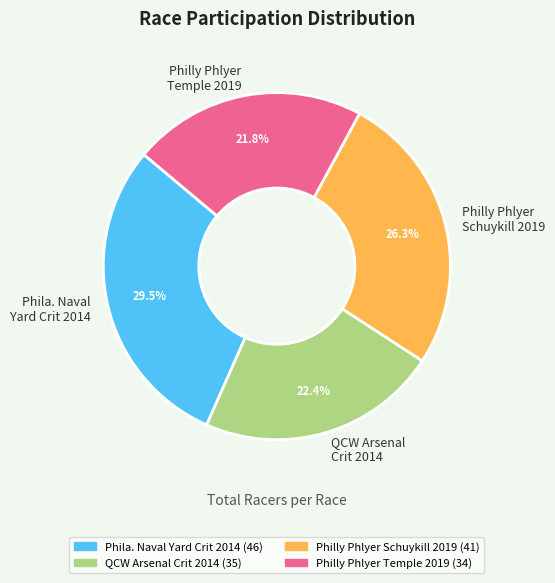

Do QCW Arsenal Crit 2014 and Phila. Naval Yard Crit 2014 together represent more than half of the pie?

Yes